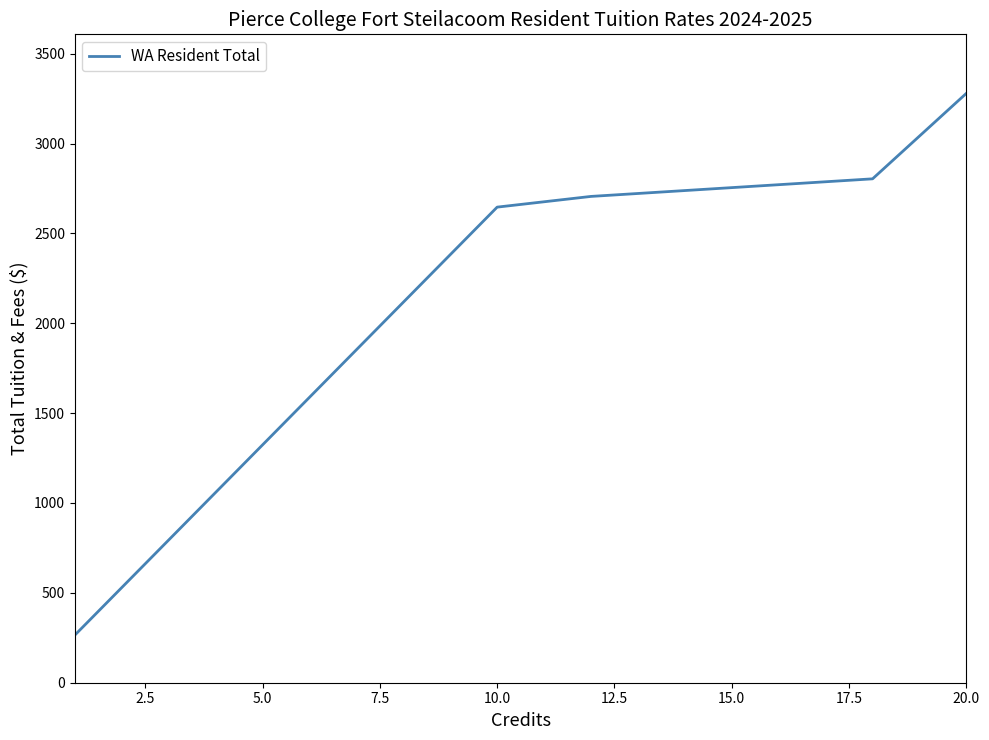

What is the maximum value shown in the chart?

3279.6